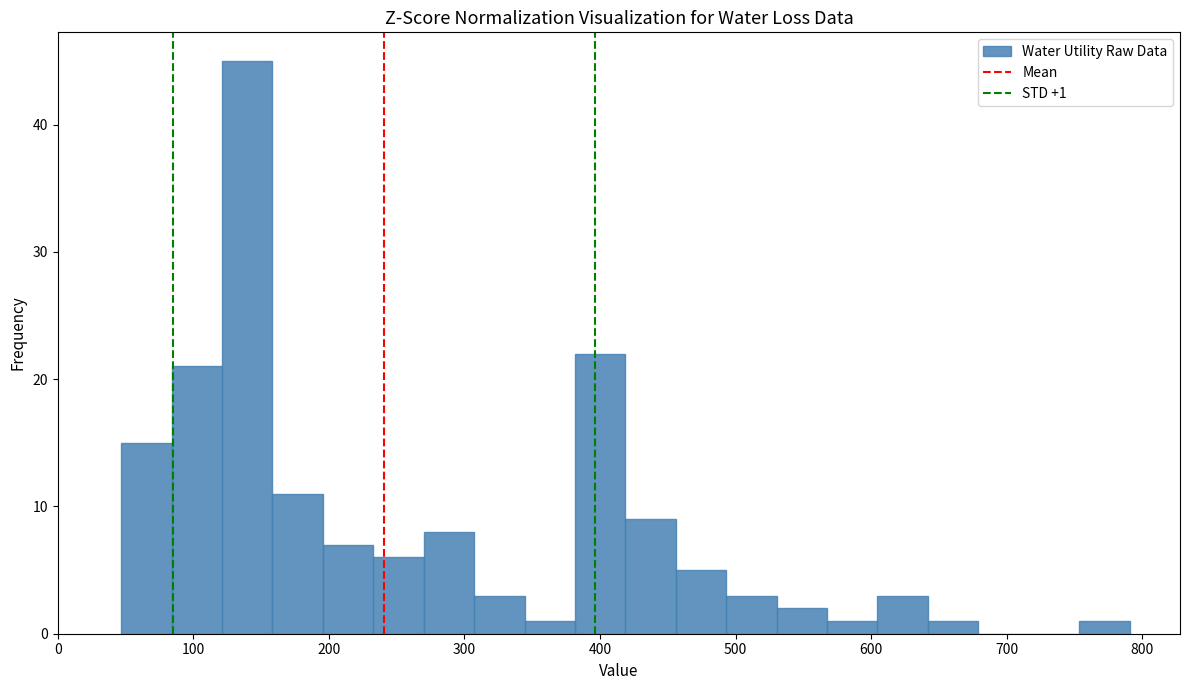

Read against the x-axis, roughly where is the centre of the tallest bar?

140